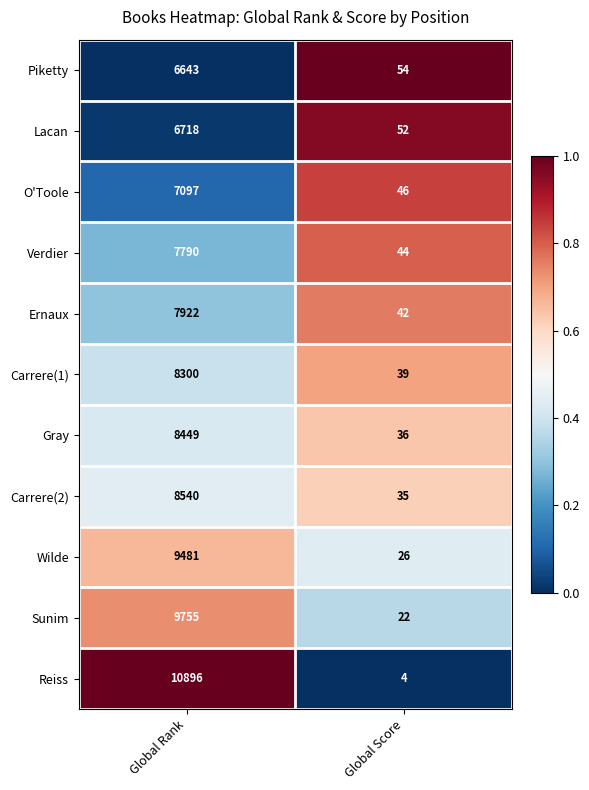

At which category is the sum across all series the highest?

Global Rank